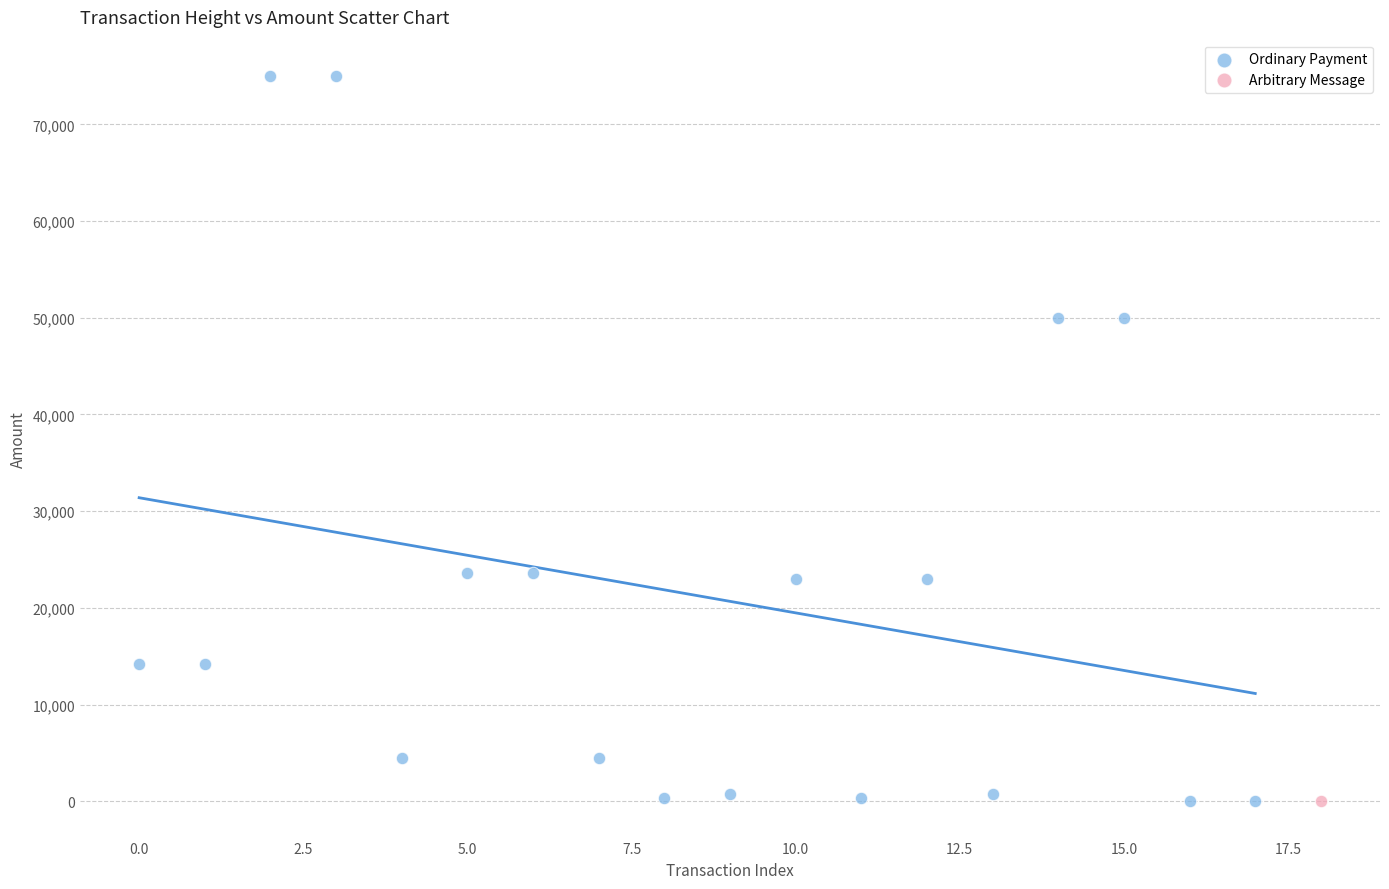

What are all the series names shown in the legend?

Ordinary Payment, Arbitrary Message